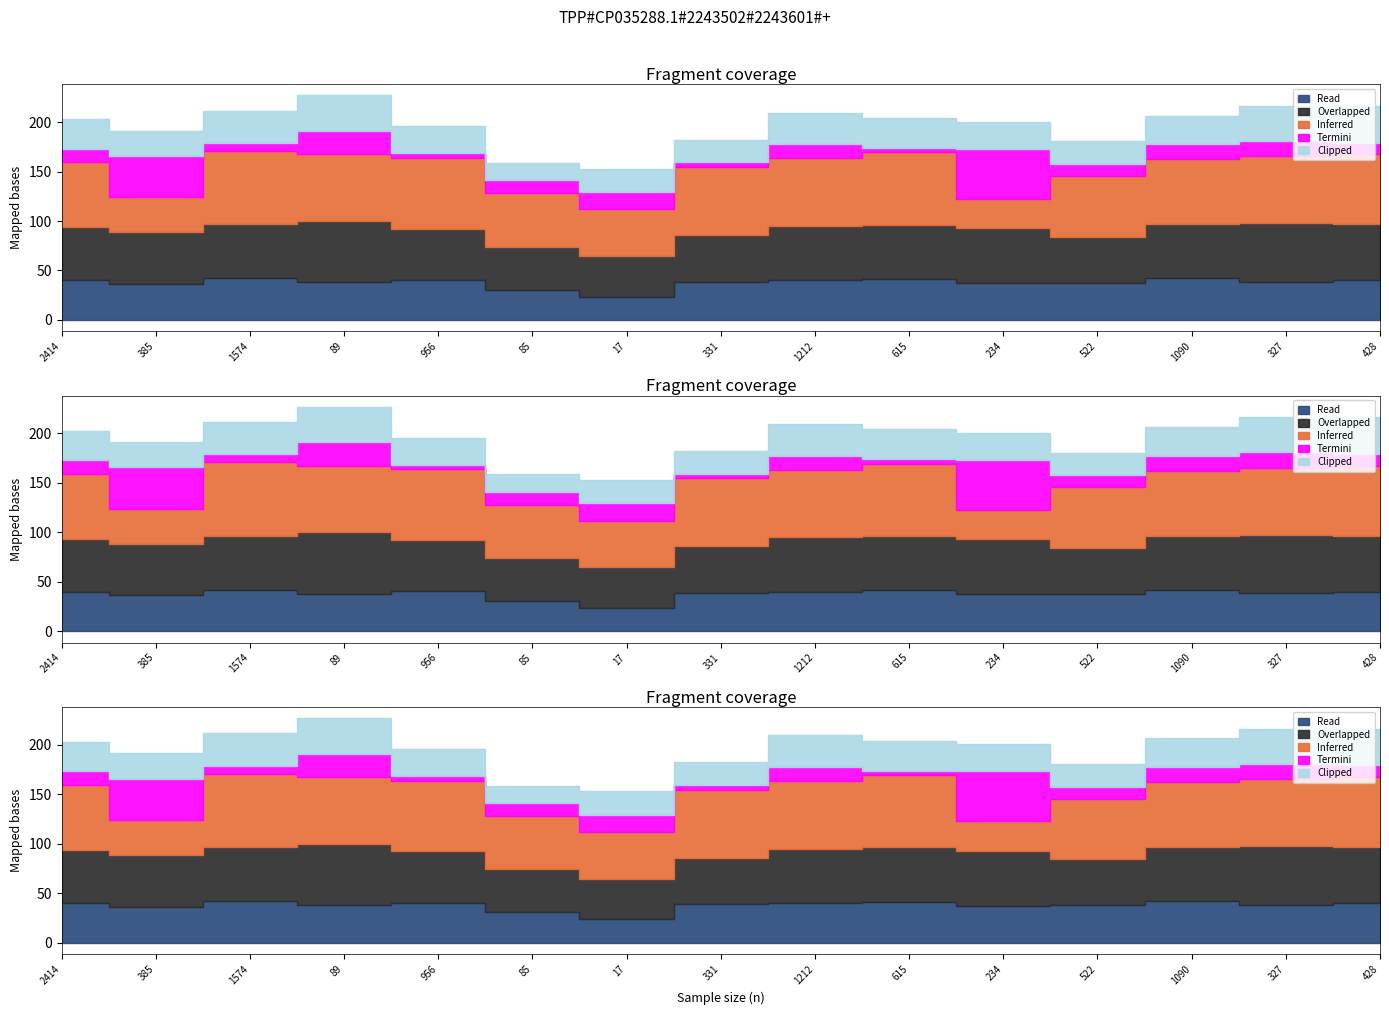

At 327, list the series in order from smallest to largest.

Termini, Clipped, Read, Overlapped, Inferred